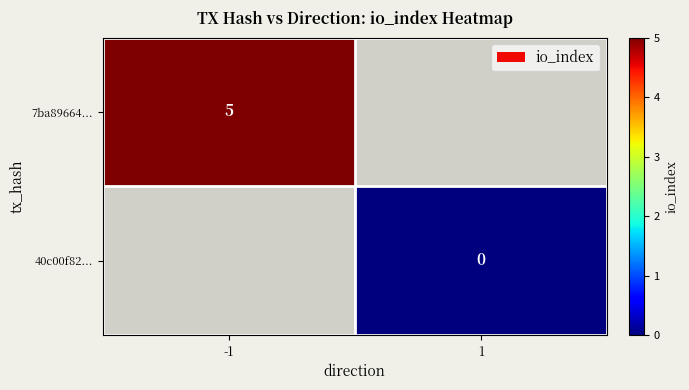

List the labels in order of 7ba89664... value, largest first.

-1, 1